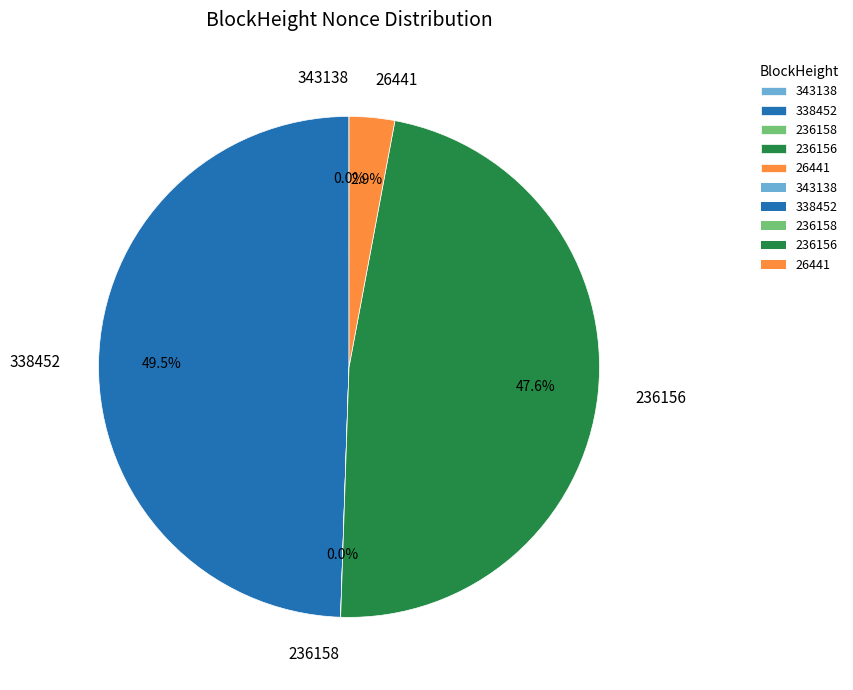

Which category has the biggest portion of the pie?

338452